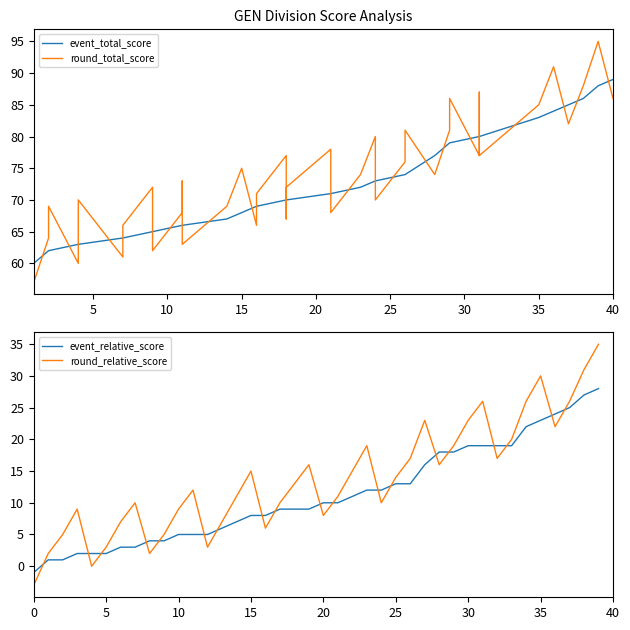

Is it true that event_relative_score equals 0 at 5?

False